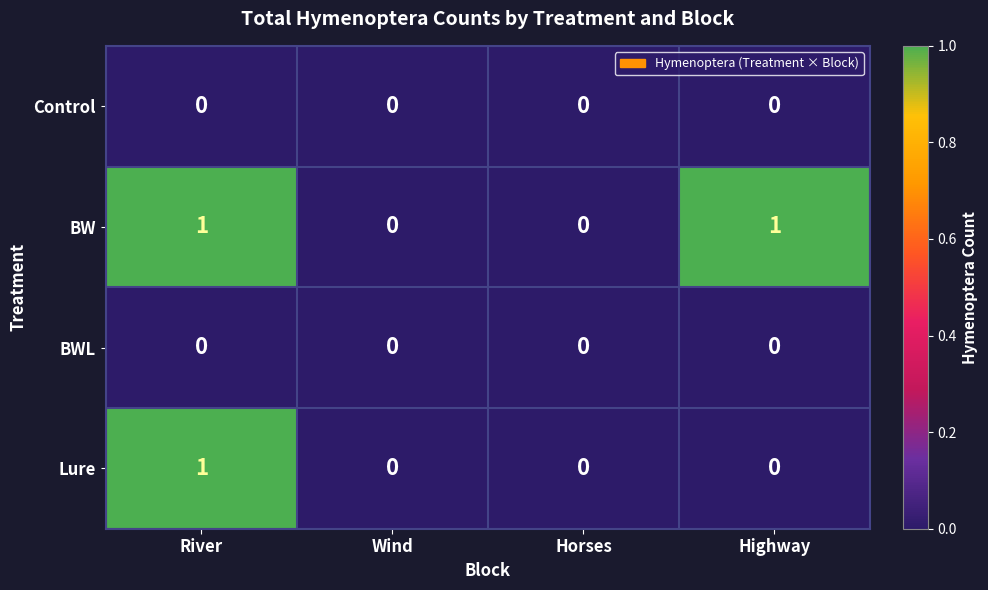

Which series changed the most between River and Highway?

Lure